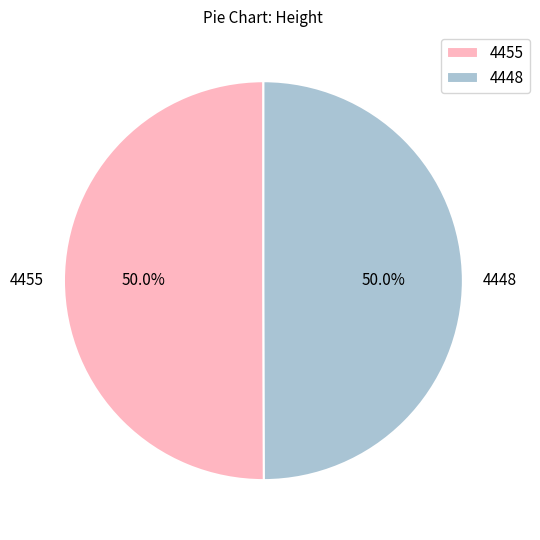

To the nearest percent, what is the combined percentage of 4448 and 4455?

100%